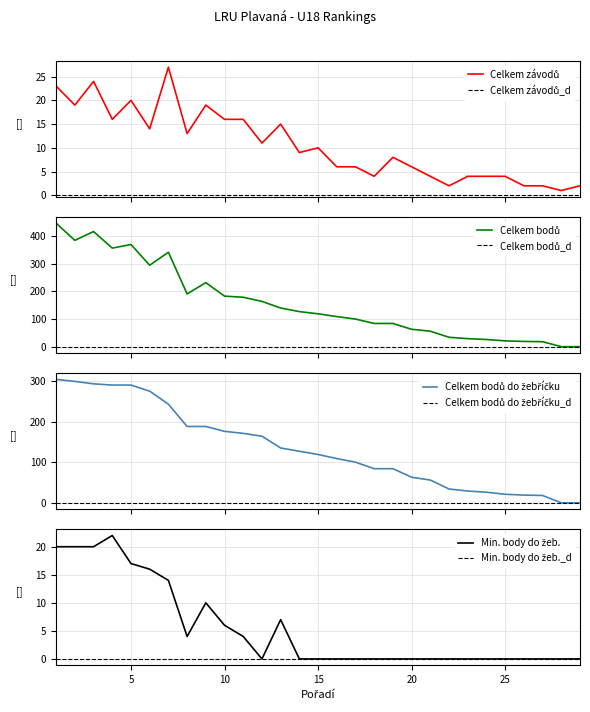

What is the value of the Min. body do žeb. point at the 13th from the left?

7